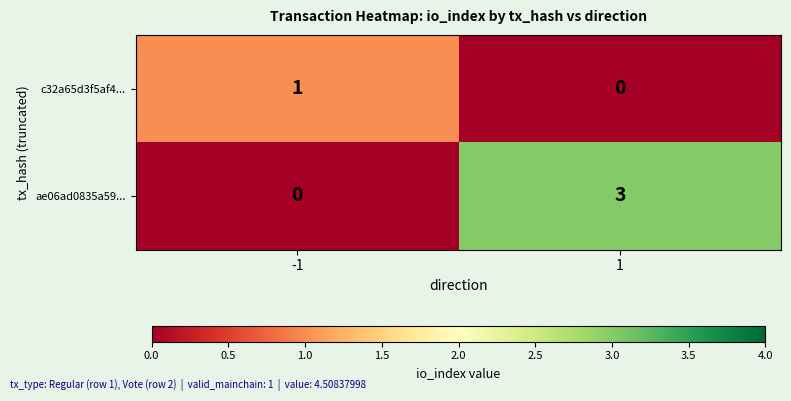

Rank the series at -1 from lowest to highest value.

ae06ad0835a59..., c32a65d3f5af4...